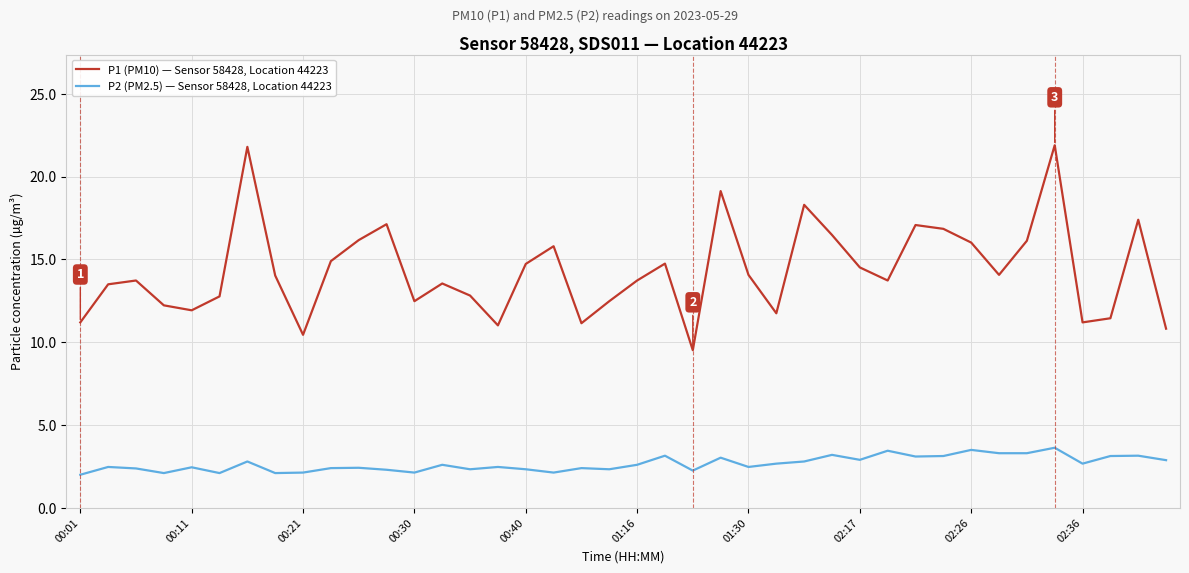

List the series in order of their overall mean, lowest first.

P2 (PM2.5) — Sensor 58428, Location 44223, P1 (PM10) — Sensor 58428, Location 44223